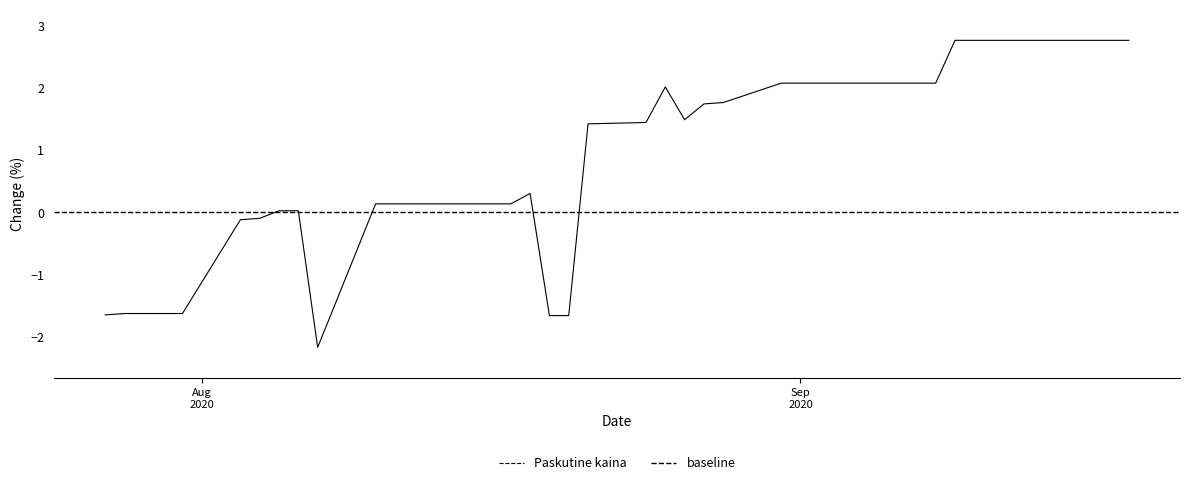

The value at 1 is 102.8. True or false?

True